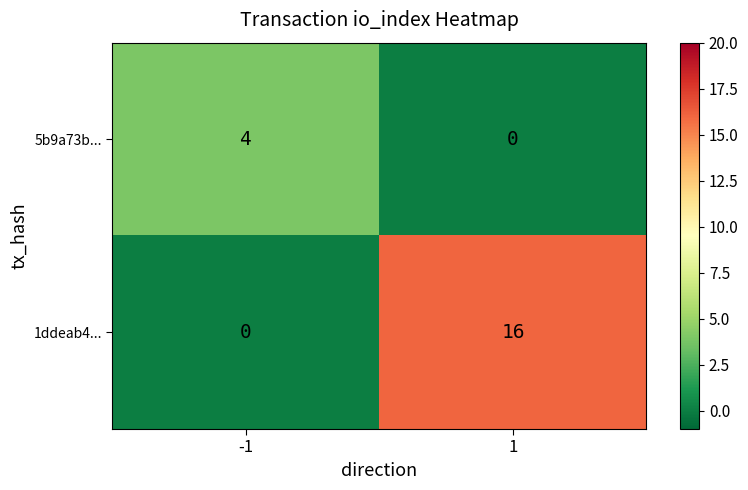

List the series in order of their overall mean, lowest first.

5b9a73b..., 1ddeab4...